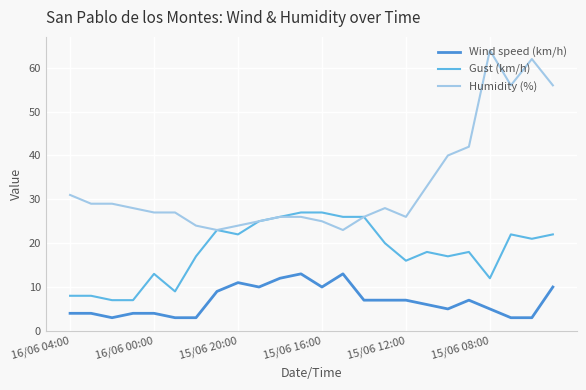

Which series has the largest total across all categories?

Humidity (%)